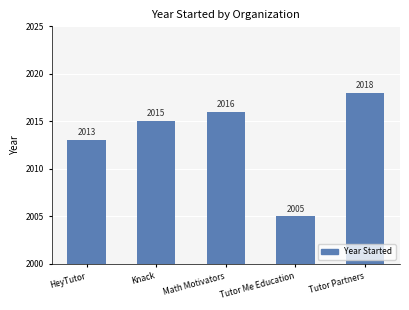

Reading right to left, list all the values displayed in this chart.

Tutor Partners=2018	Tutor Me Education=2005	Math Motivators=2016	Knack=2015	HeyTutor=2013